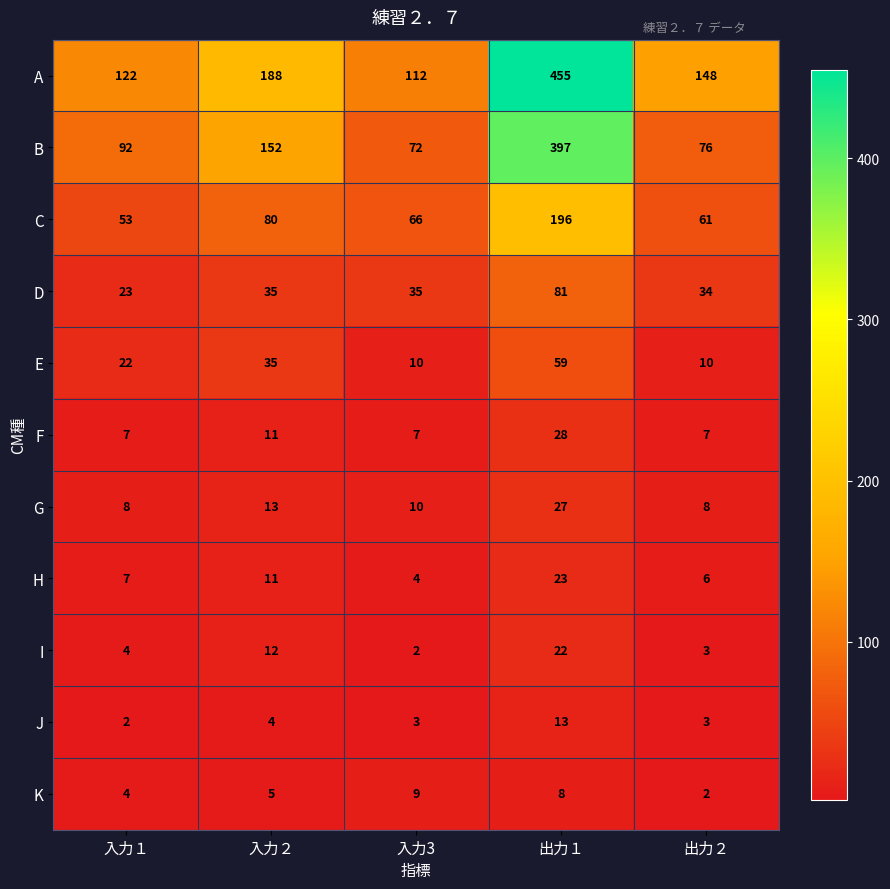

What value does the A series have at 出力１?

455